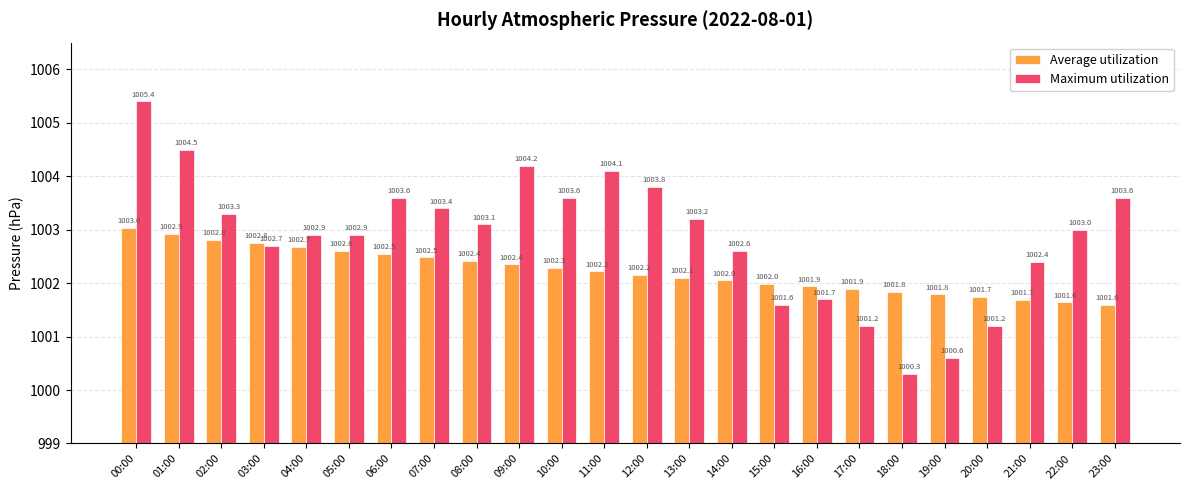

How many bars are there in total?

48